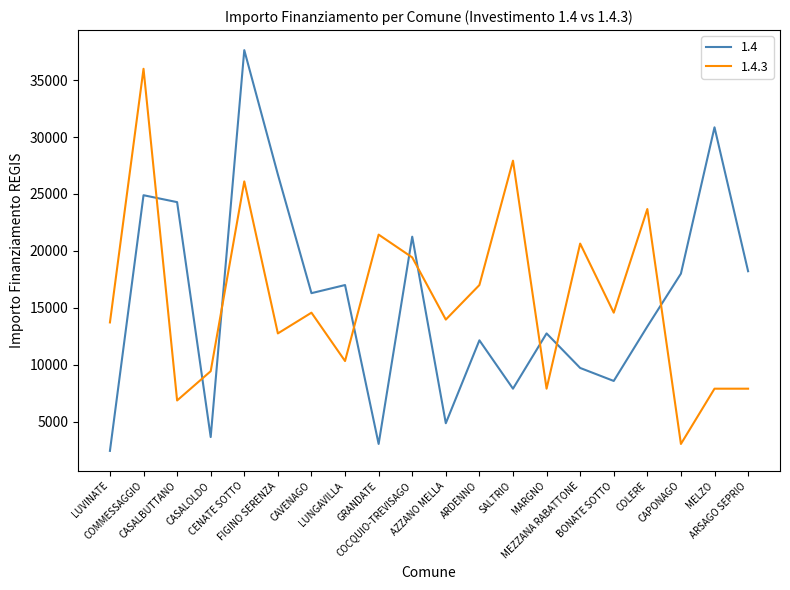

Which series has the widest spread of values?

1.4